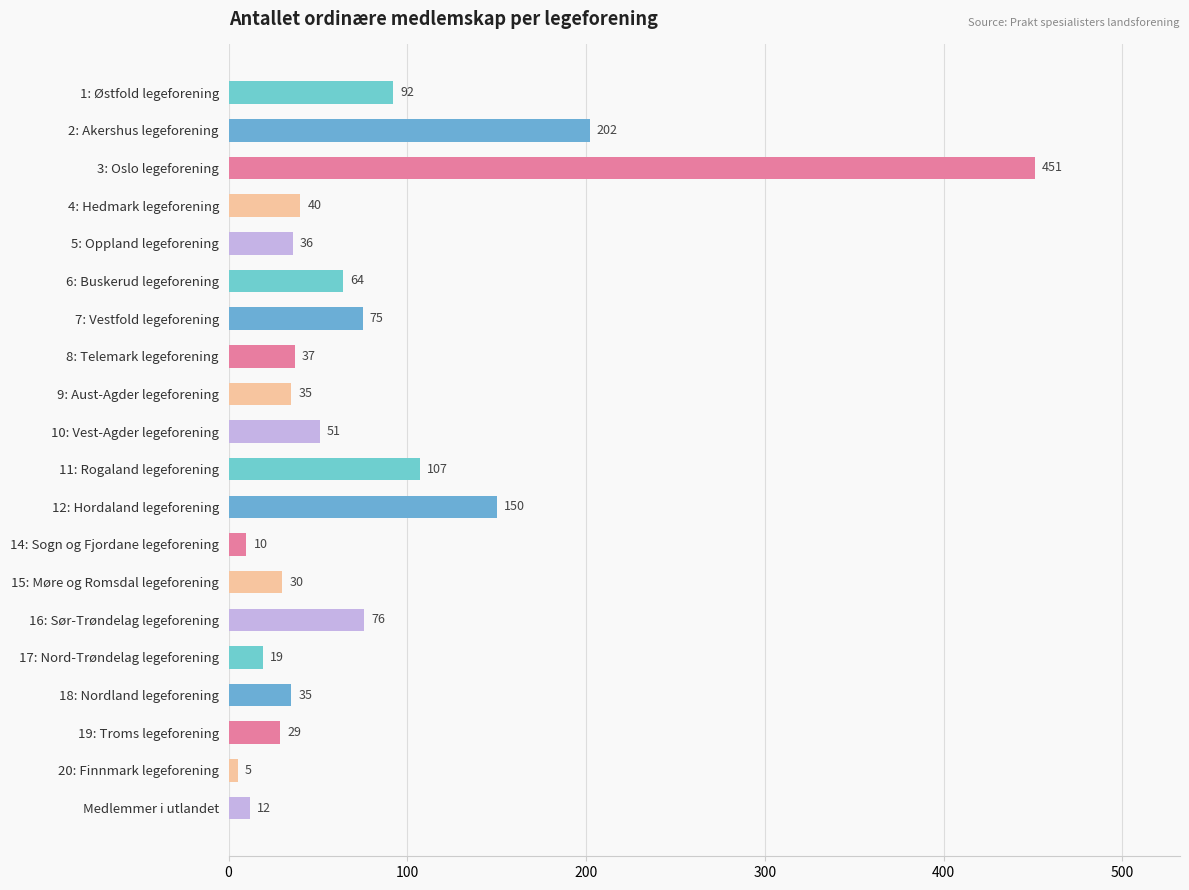

What is the value of the 18th bar from the top?

29